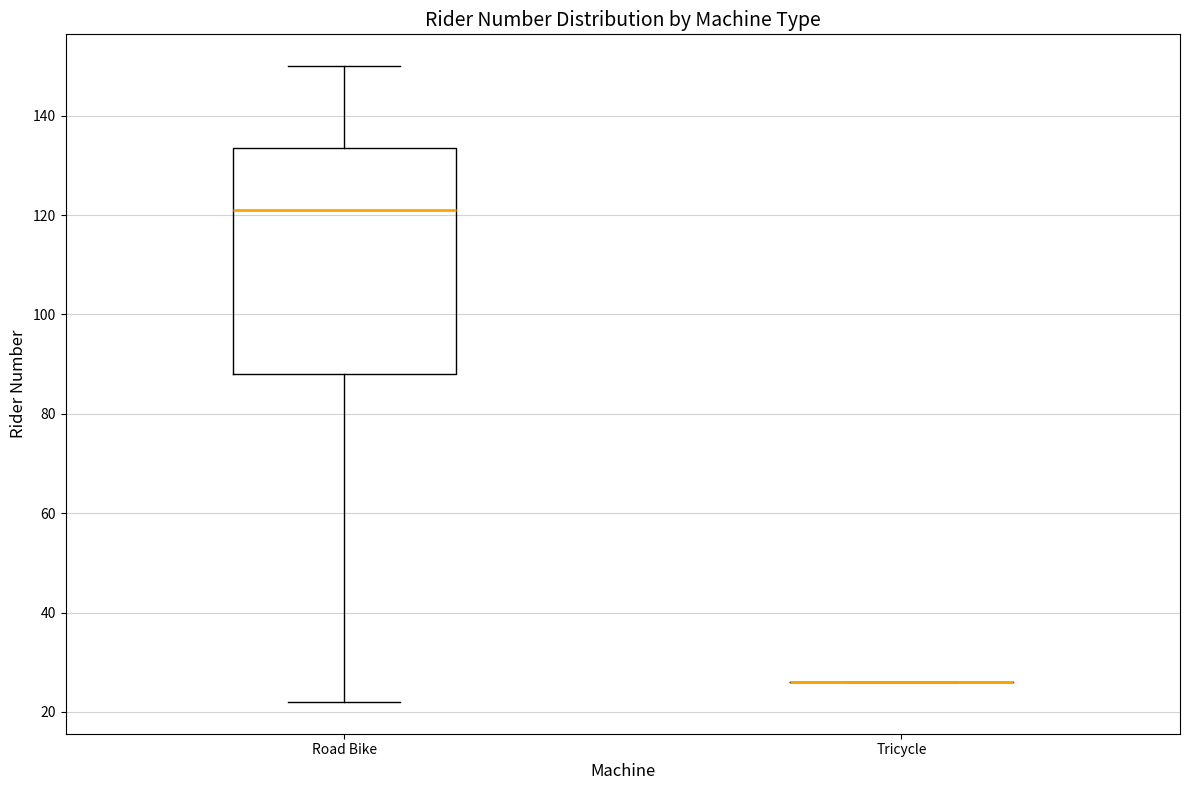

Reading left to right, read every box against the y-axis: the position of its median line, the range the box covers, and the ends of its whiskers. The values are not printed on the chart, so give them approximately, as read against the axis.

Road Bike: median 122, box 88 to 134, whiskers 22 to 150
Tricycle: box collapsed to a line at 26, whiskers 26 to 26